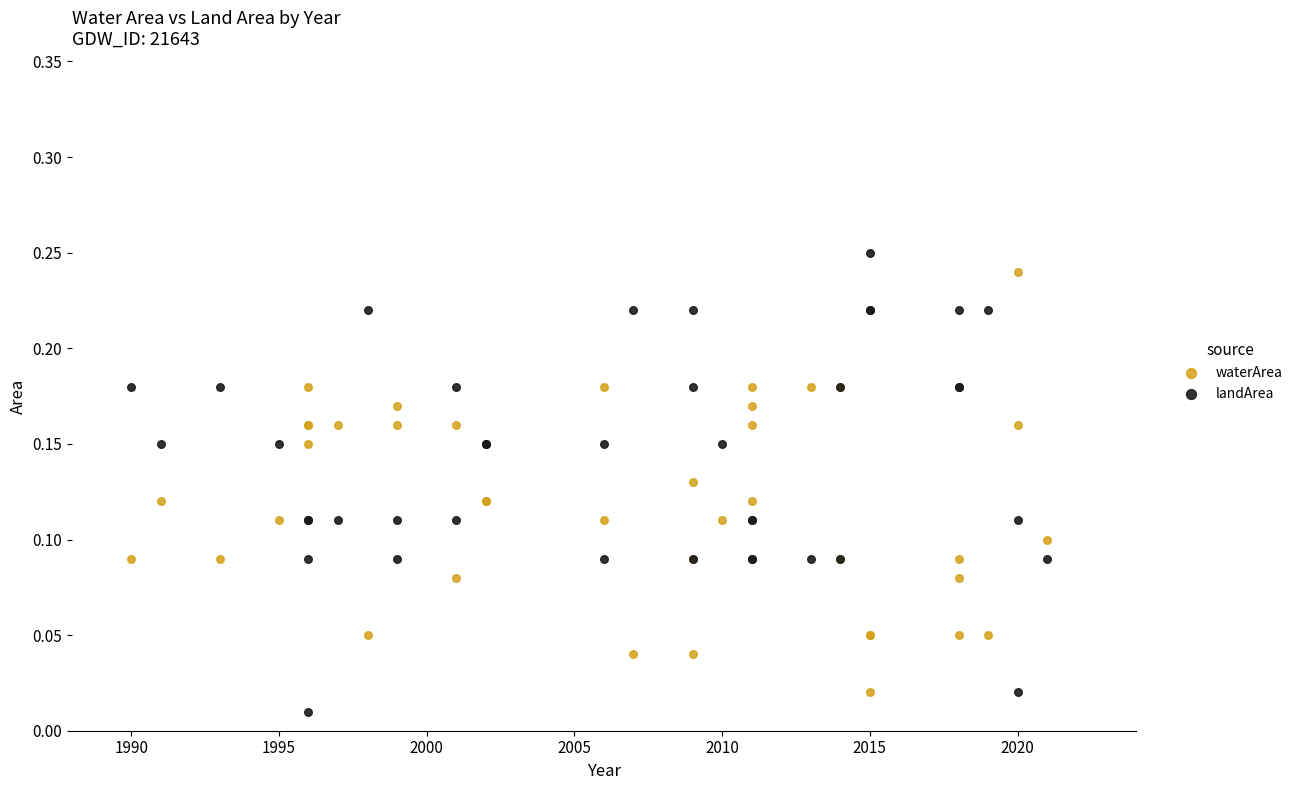

What are all the series names shown in the legend?

waterArea, landArea